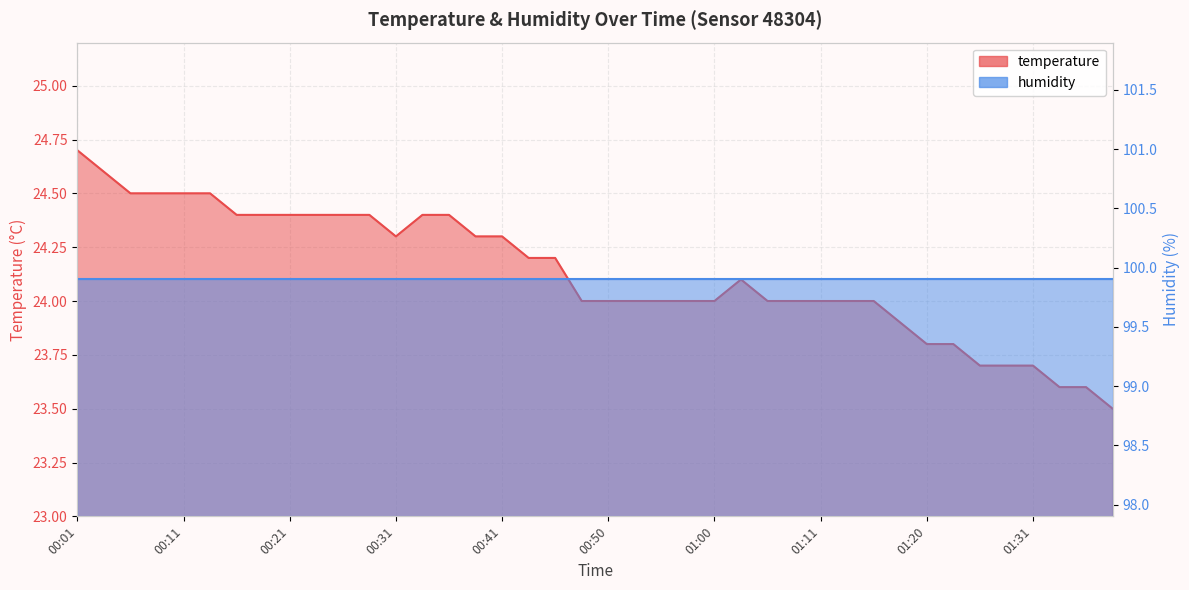

What is the label of the 1st point from the right?

01:39